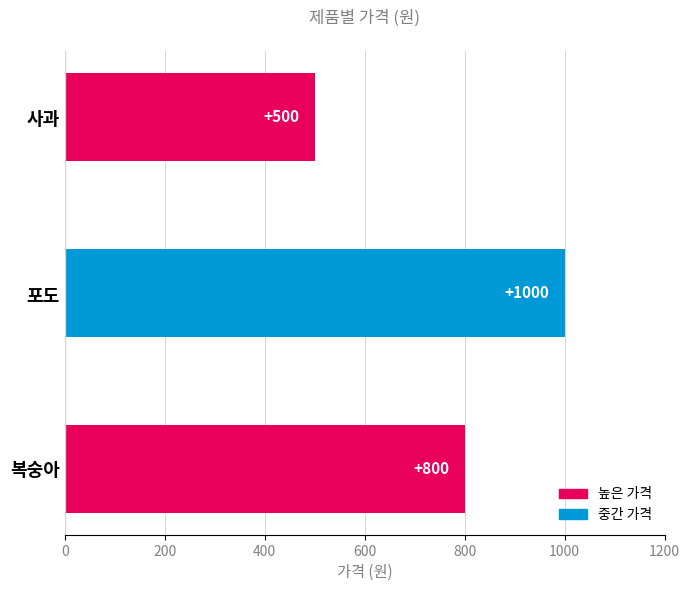

What is the difference between the maximum and second lowest values?

200